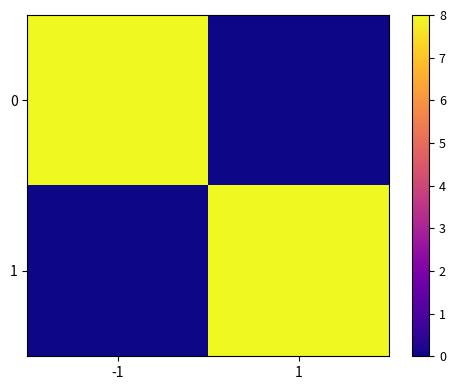

What is the greatest value displayed?

8